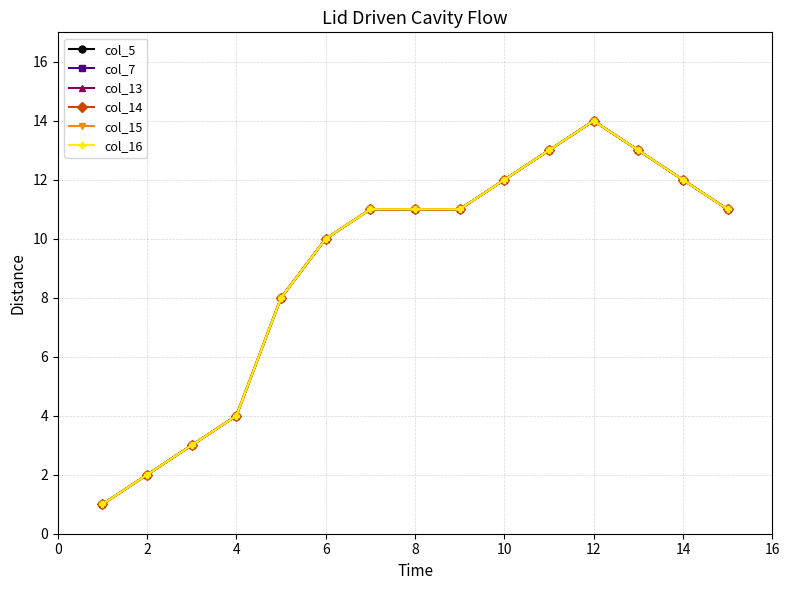

True or false: col_14 and col_15 cross at least once.

False